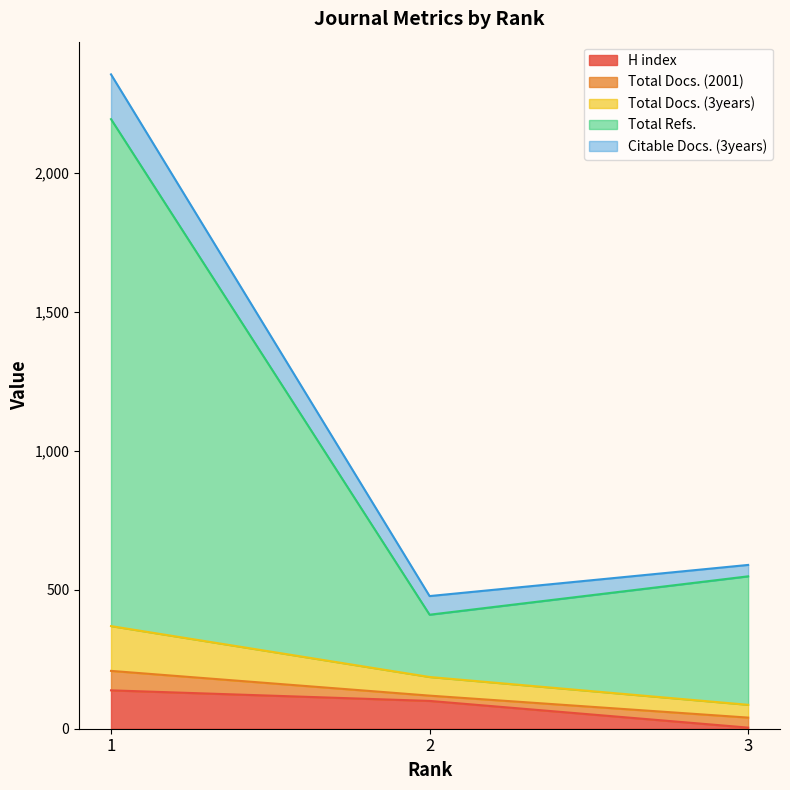

What is the maximum value for H index?

138